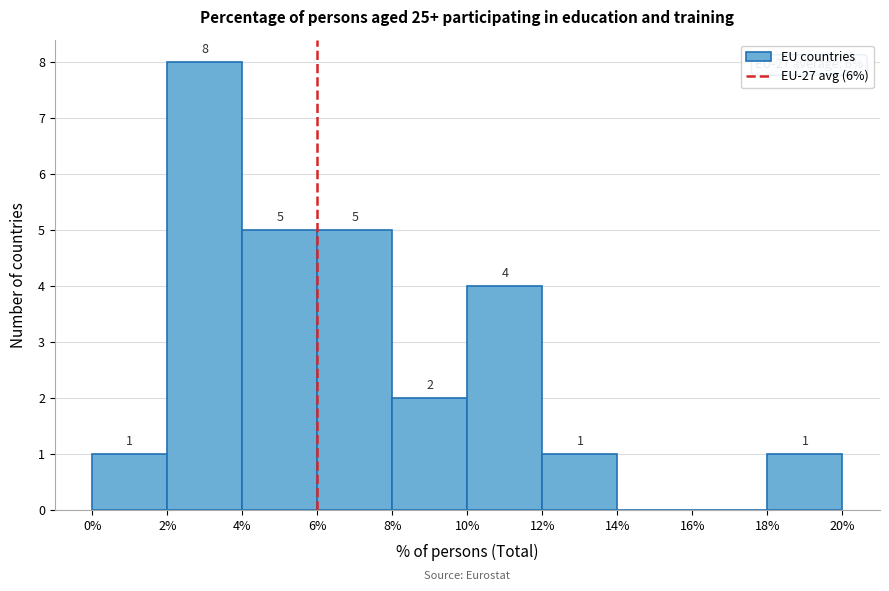

Which range on the x-axis has the tallest bar?

2% to 4%